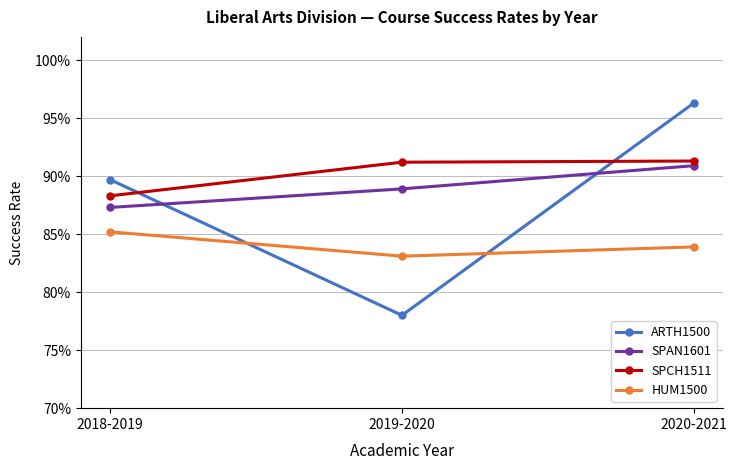

What are all the series names shown in the legend?

ARTH1500, SPAN1601, SPCH1511, HUM1500